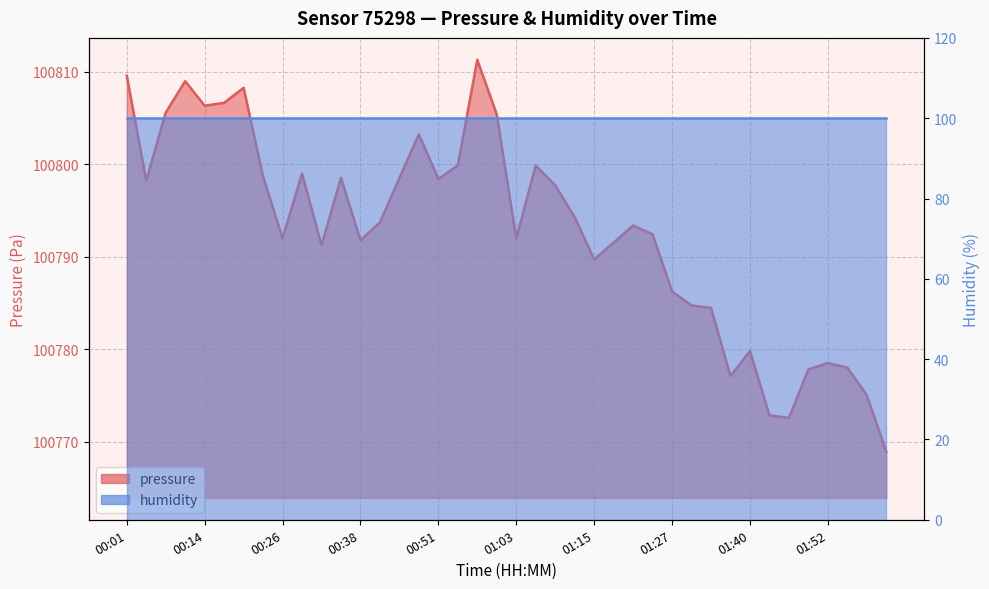

What is the change in value from 01:03 to 01:52?

-13.5